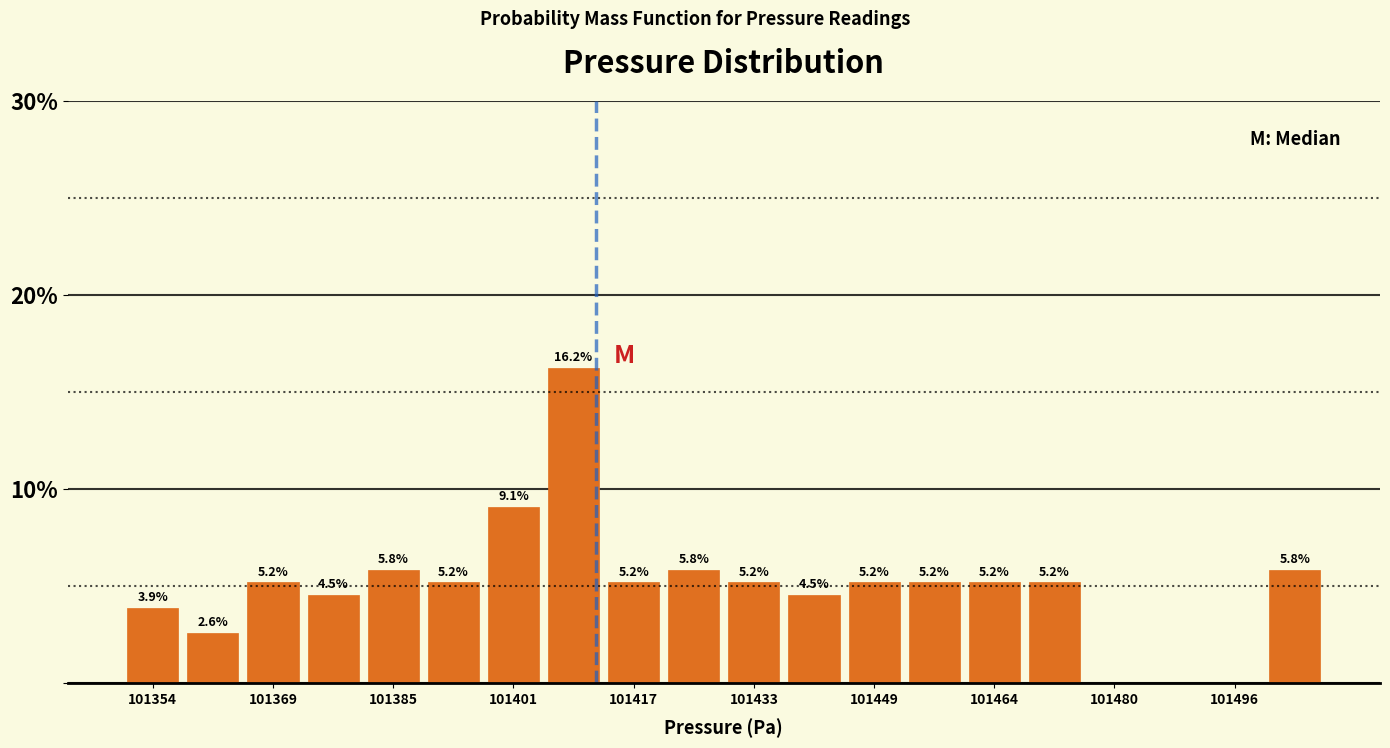

Read against the x-axis, roughly where is the centre of the tallest bar?

101410